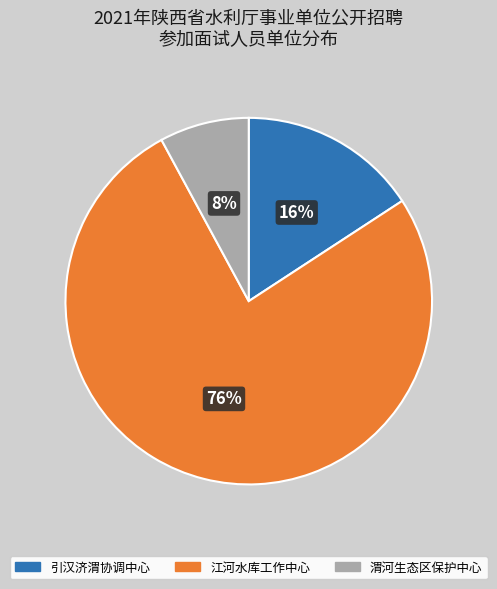

Is there a majority slice in this chart?

Yes